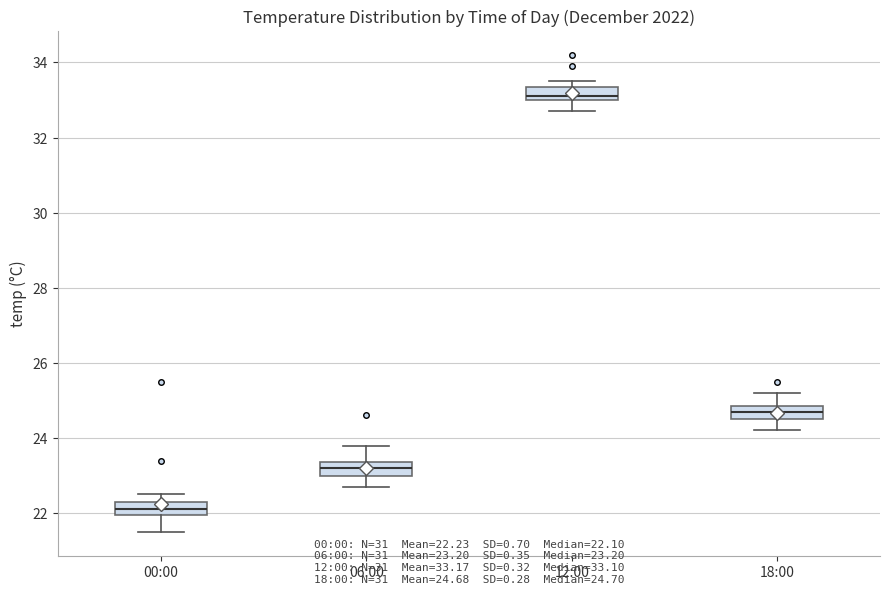

Reading left to right, read every box against the y-axis: the position of its median line, the range the box covers, and the ends of its whiskers. The values are not printed on the chart, so give them approximately, as read against the axis.

00:00: median 22.2, box 22.0 to 22.4, whiskers 21.6 to 22.6
06:00: median 23.2, box 23.0 to 23.4, whiskers 22.8 to 23.8
12:00: median 33.2, box 33.0 to 33.4, whiskers 32.8 to 33.6
18:00: median 24.8 (inside the box), box 24.6 to 24.8, whiskers 24.2 to 25.2